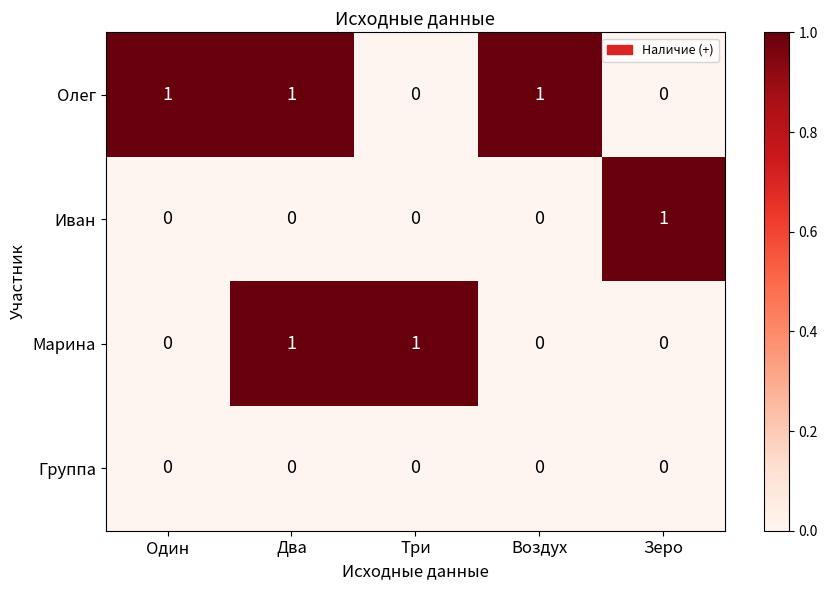

Rank the series by their average value, from highest to lowest.

Олег, Марина, Иван, Группа